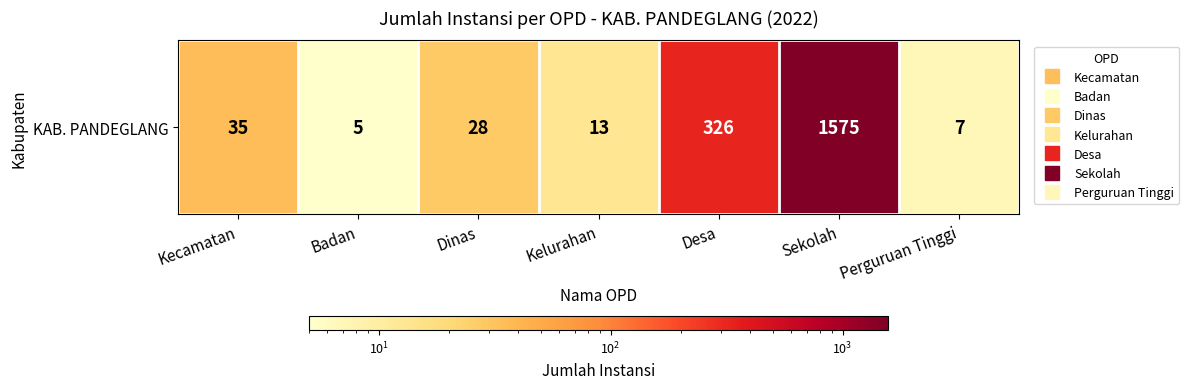

The value at Dinas is 7. True or false?

False